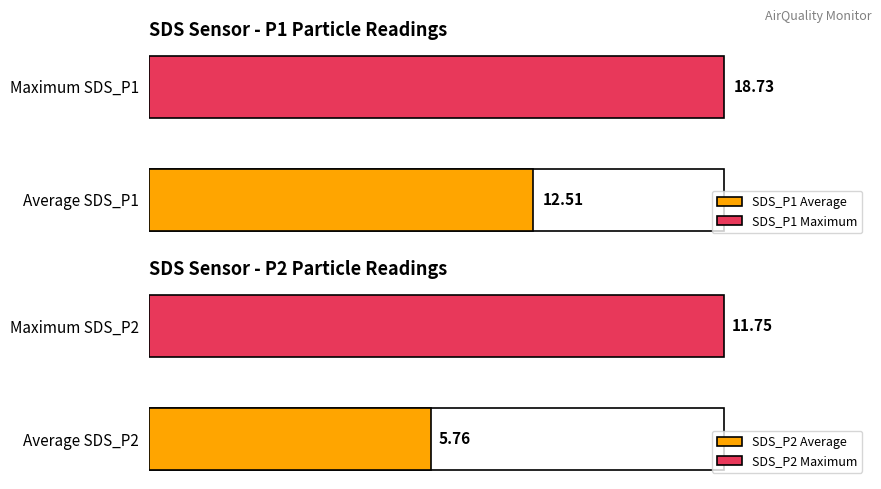

True or false: SDS_P2 has a value of 2.6 at 00:55.

False